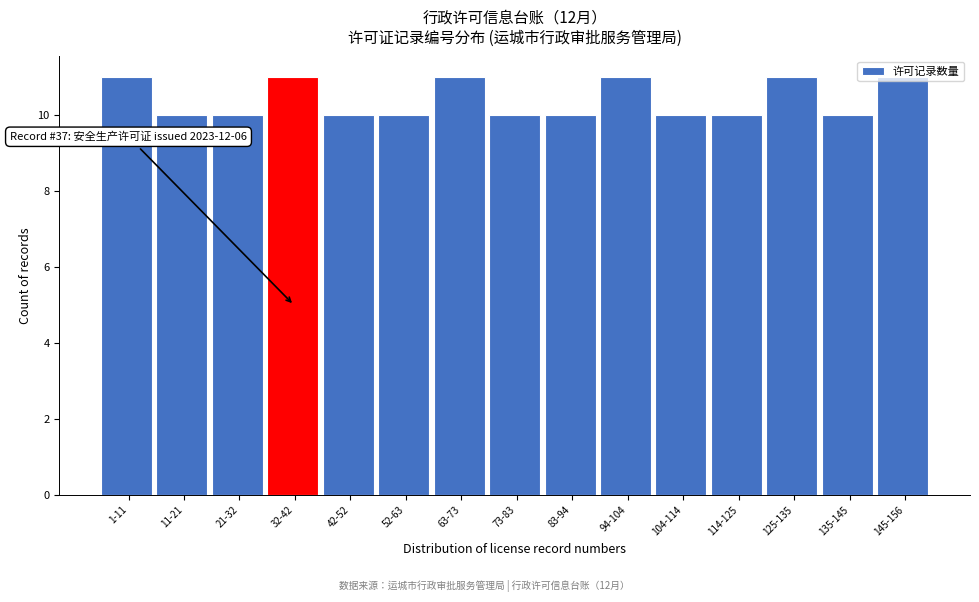

Is it true that the value at 32-42 is 4?

False